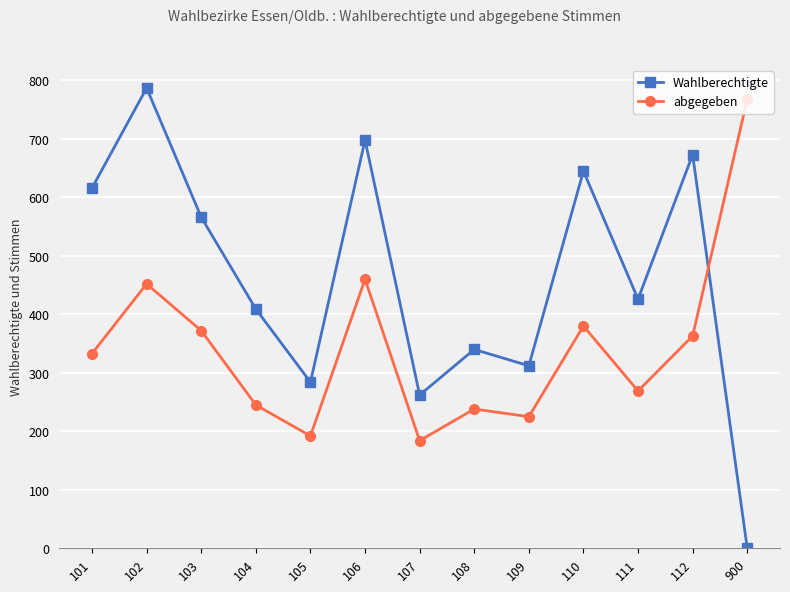

Reading left to right, list all the values displayed in this chart.

Wahlberechtigte: 101=616	102=787	103=566	104=409	105=284	106=698	107=262	108=340	109=312	110=645	111=426	112=673	900=0
abgegeben: 101=333	102=452	103=372	104=245	105=192	106=460	107=184	108=238	109=225	110=380	111=269	112=363	900=768